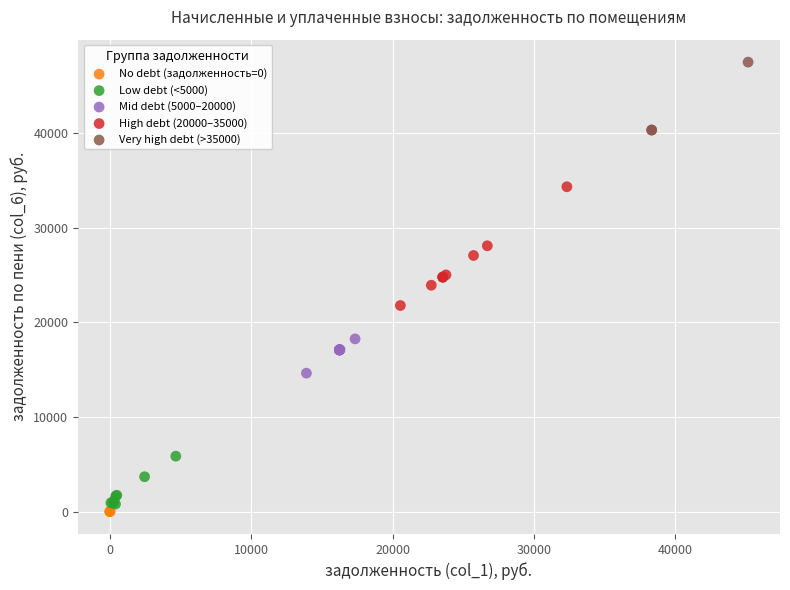

Which series contains the highest Y value?

Very high debt (>35000)